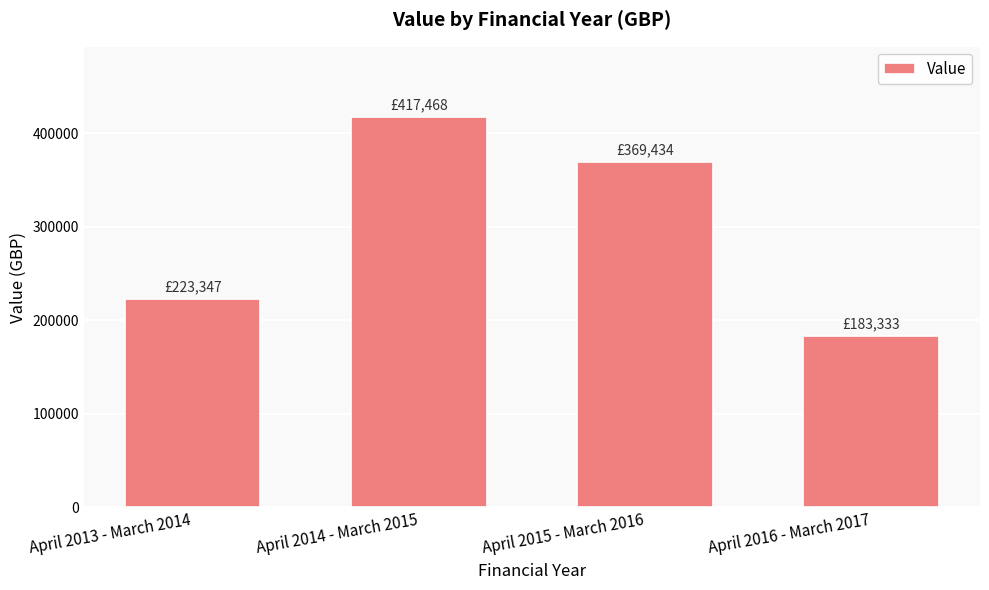

How many categories are shown in the chart?

4